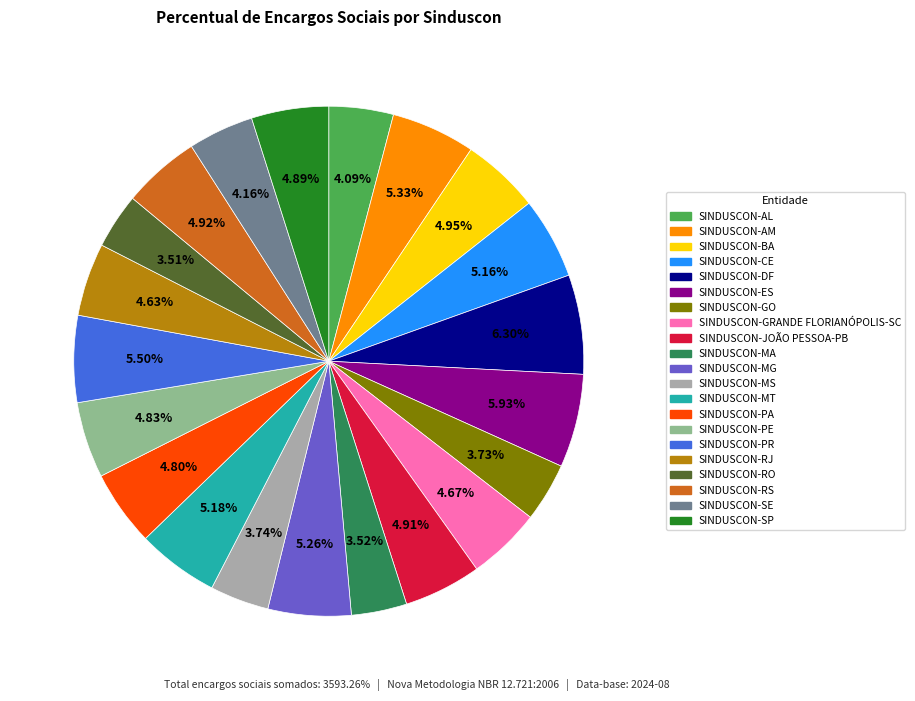

Combined, do SINDUSCON-BA and SINDUSCON-PE account for over 50%?

No